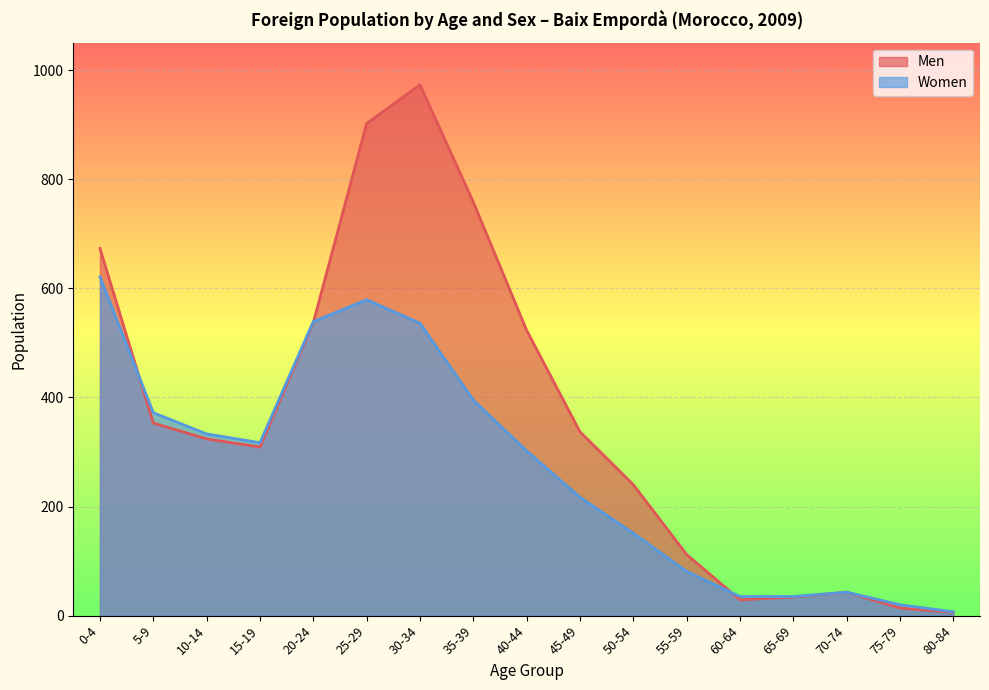

List the labels in order of Women value, smallest first.

80-84, 75-79, 60-64, 65-69, 70-74, 55-59, 50-54, 45-49, 40-44, 15-19, 10-14, 5-9, 35-39, 30-34, 20-24, 25-29, 0-4